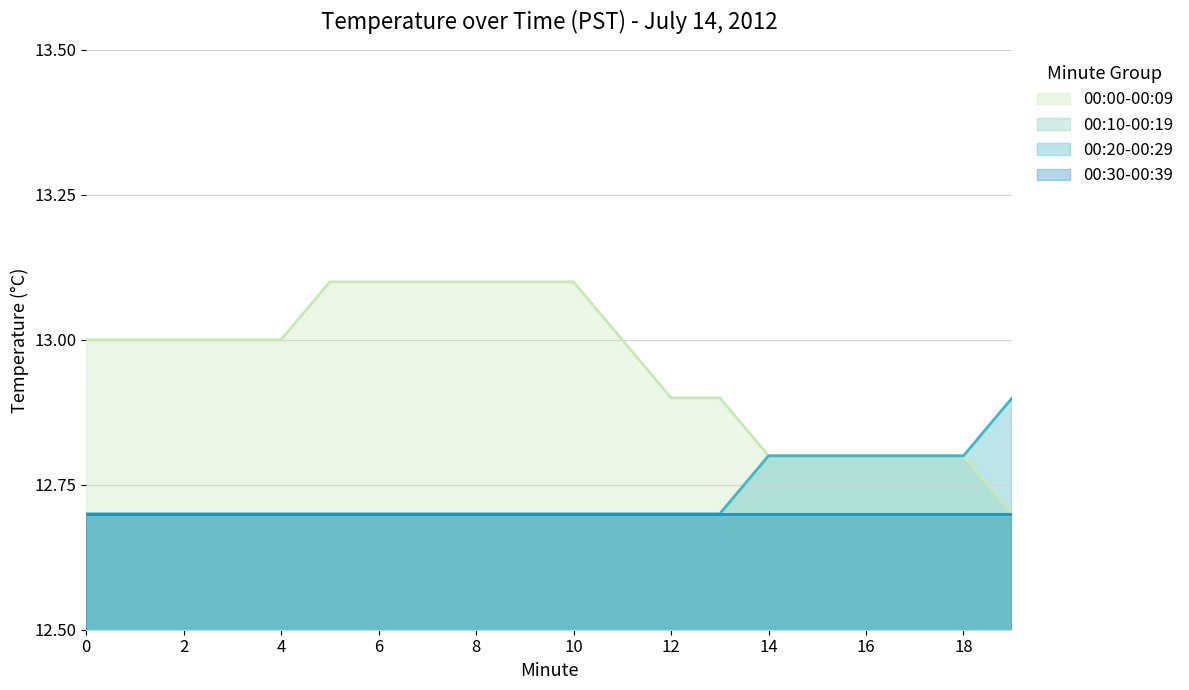

Between 11 and 7, which is larger?

7